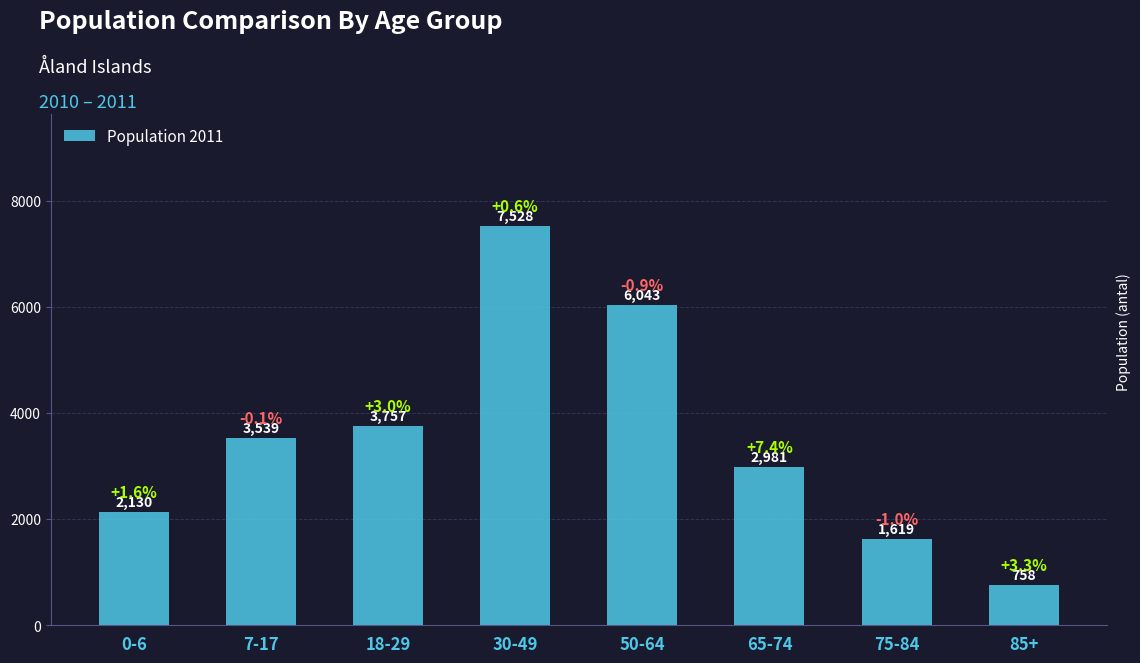

What is the label of the 2nd bar from the left?

7-17